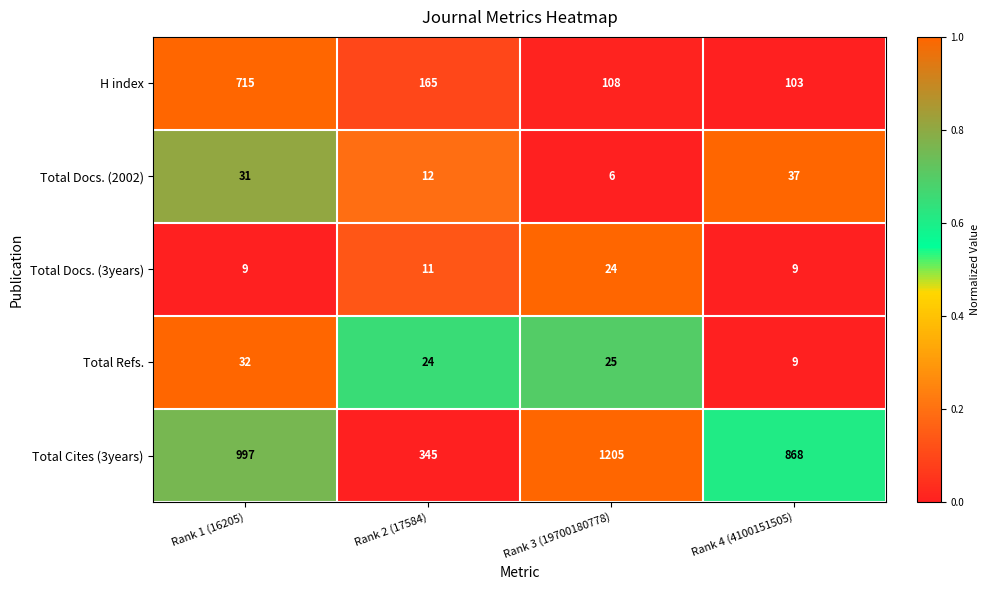

Reading right to left, extract all data points from this chart.

H index: 103	108	165	715
Total Docs. (2002): 37	6	12	31
Total Docs. (3years): 9	24	11	9
Total Refs.: 9	25	24	32
Total Cites (3years): 868	1205	345	997